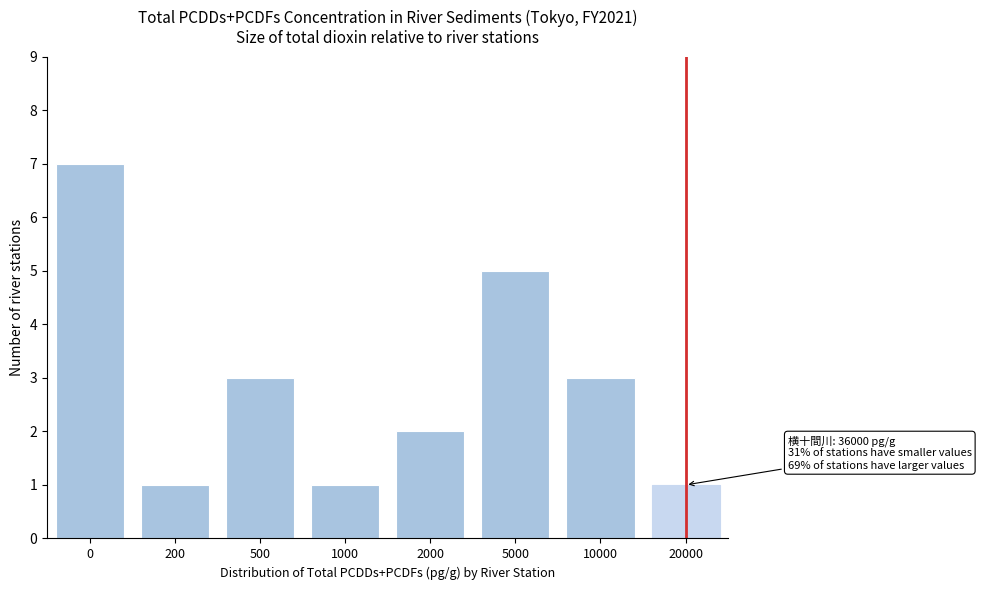

Reading left to right, what are all the values shown in this chart?

7	1	3	1	2	5	3	1